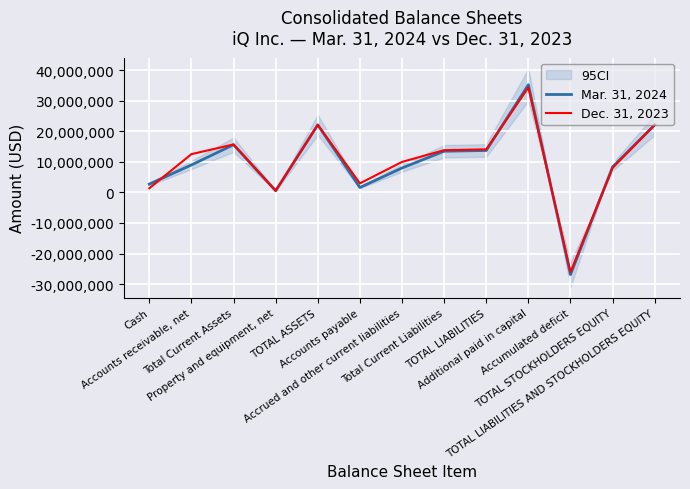

How many interior local peaks does the Dec. 31, 2023 series have?

3